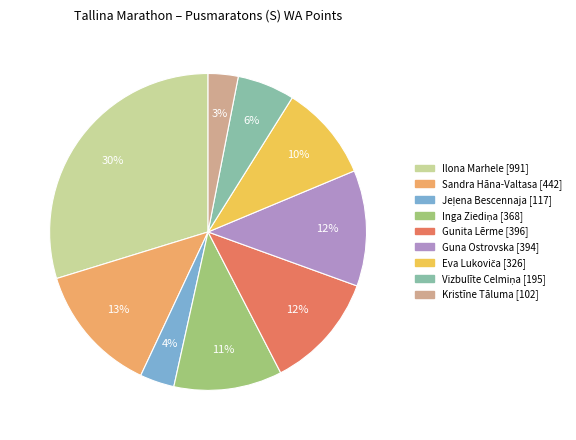

What percentage is the Guna Ostrovska slice, to the nearest percent?

12%